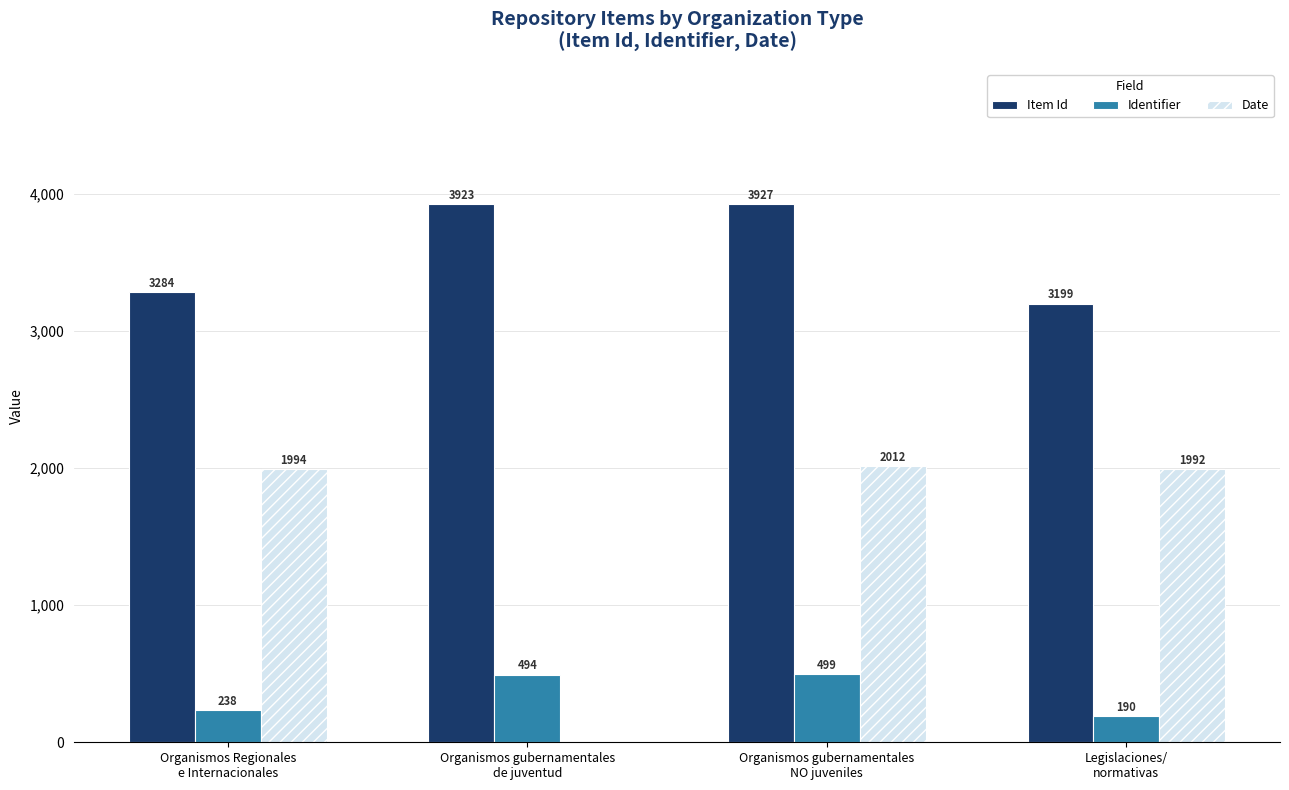

How many positive values does the Date series have?

3